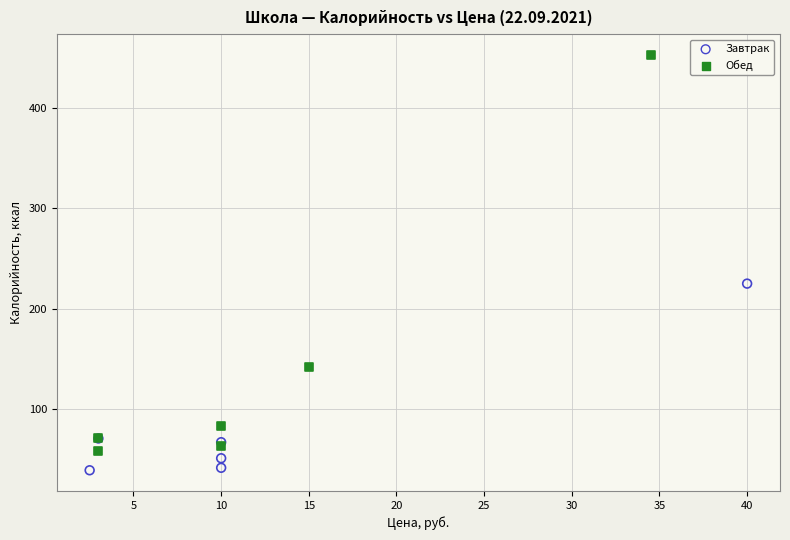

What are all the series names shown in the legend?

Завтрак, Обед